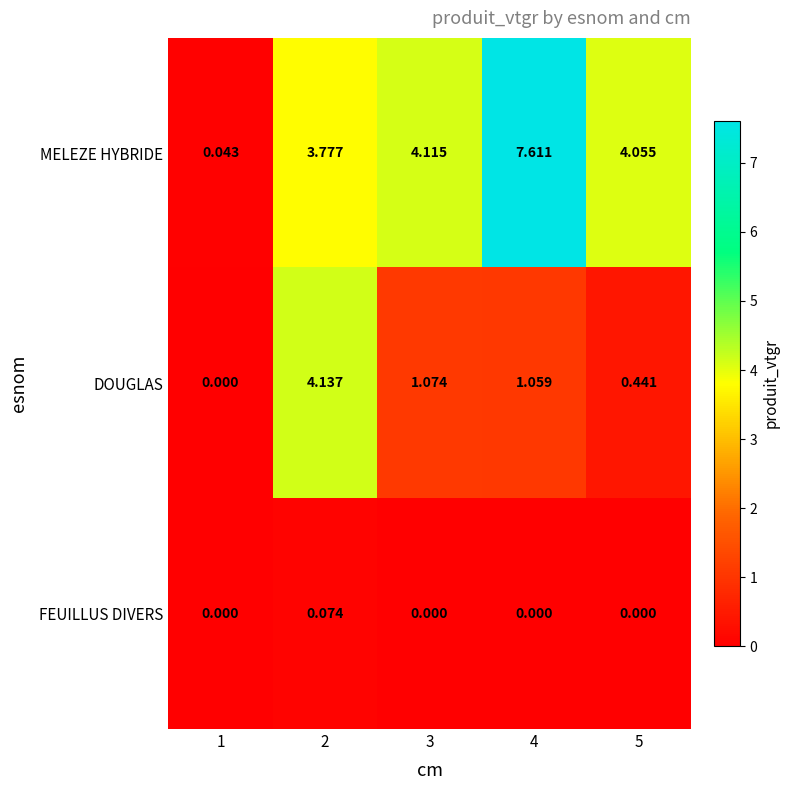

What is the maximum value shown in the chart?

7.6